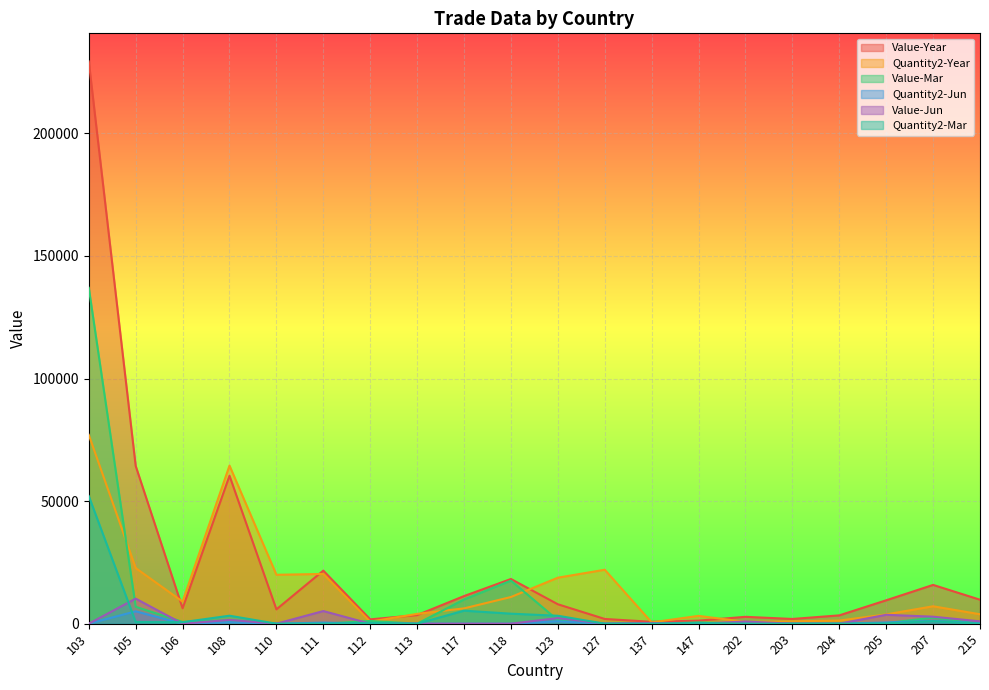

Rank the series by their maximum value, from highest to lowest.

Value-Year, Value-Mar, Quantity2-Year, Quantity2-Mar, Value-Jun, Quantity2-Jun